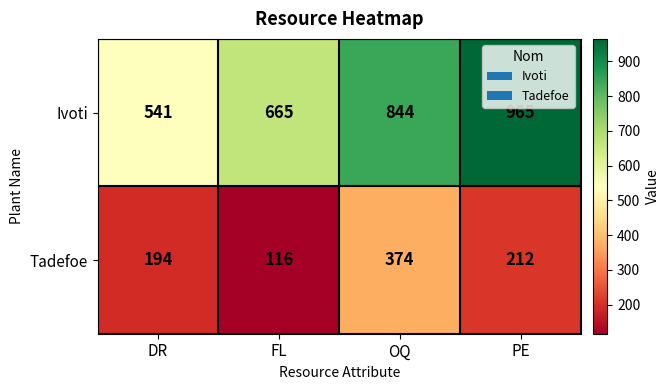

What is the maximum value shown in the chart?

965